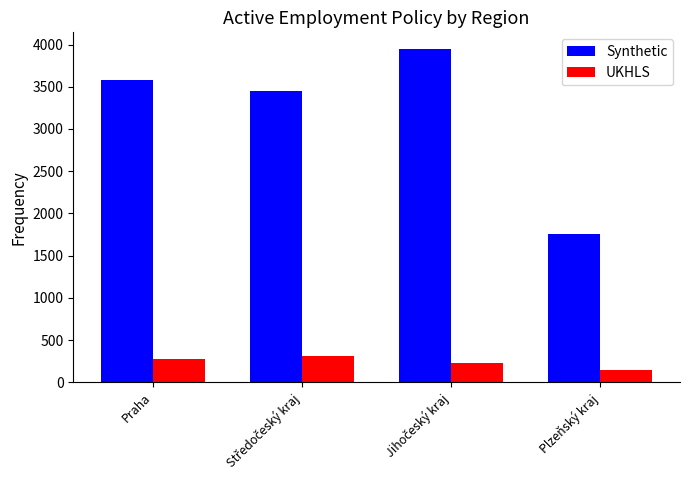

True or false: Synthetic has a value of 1751 at Plzeňský kraj.

True